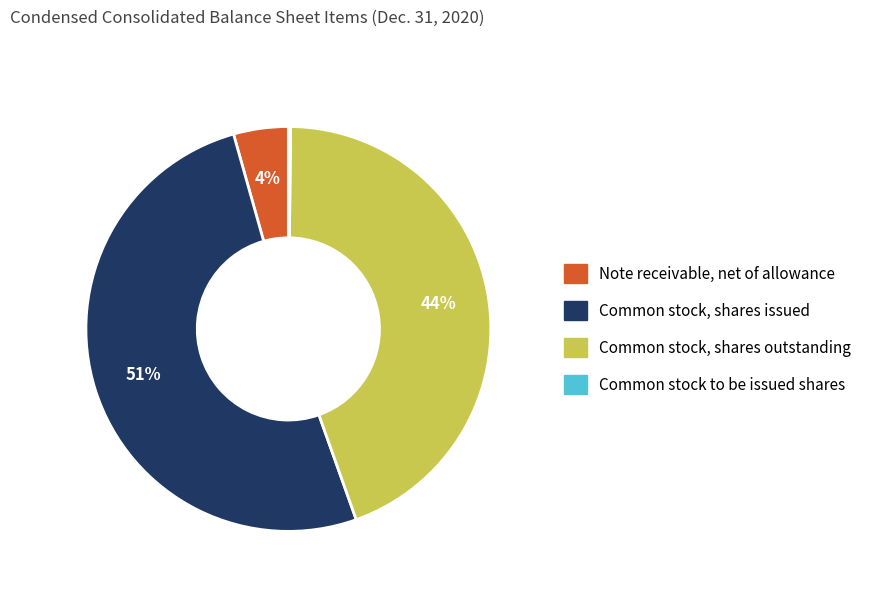

Which category has the biggest portion of the pie?

Common stock, shares issued